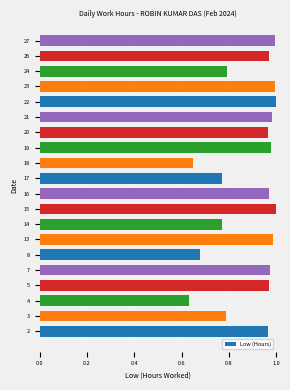

Are the bars grouped side by side (vs. stacked)?

No